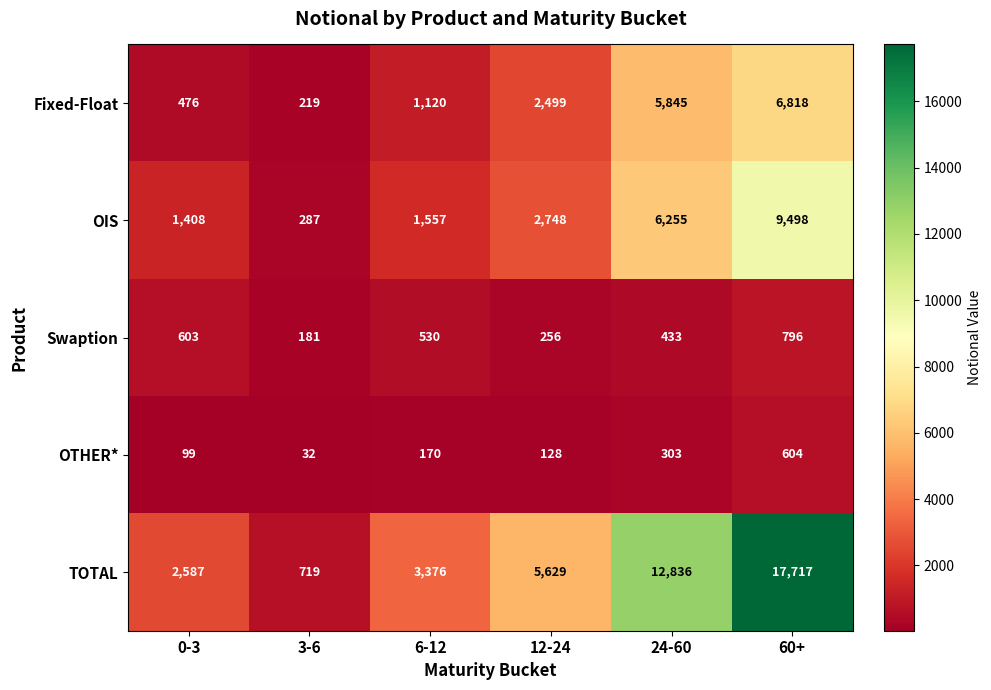

What is the spread (max minus min) of values at 6-12?

3206